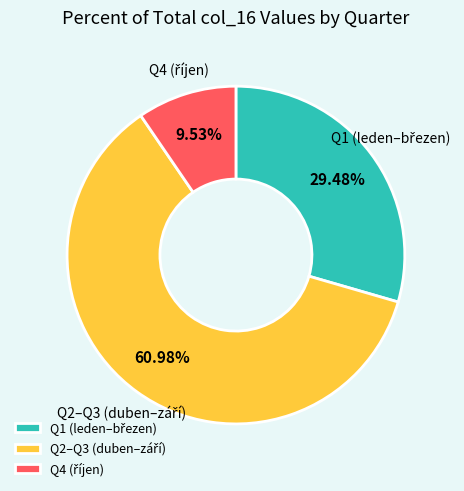

To the nearest percent, what is the average slice percentage?

33%